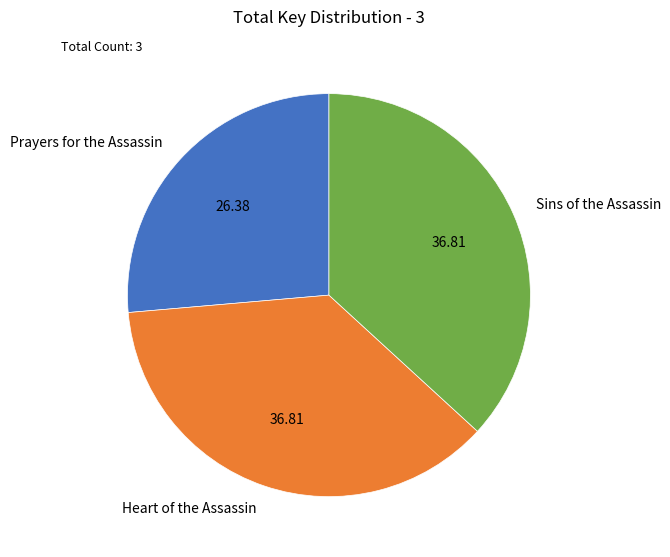

Approximately how many times larger is the value at Heart of the Assassin compared to Sins of the Assassin?

1.0